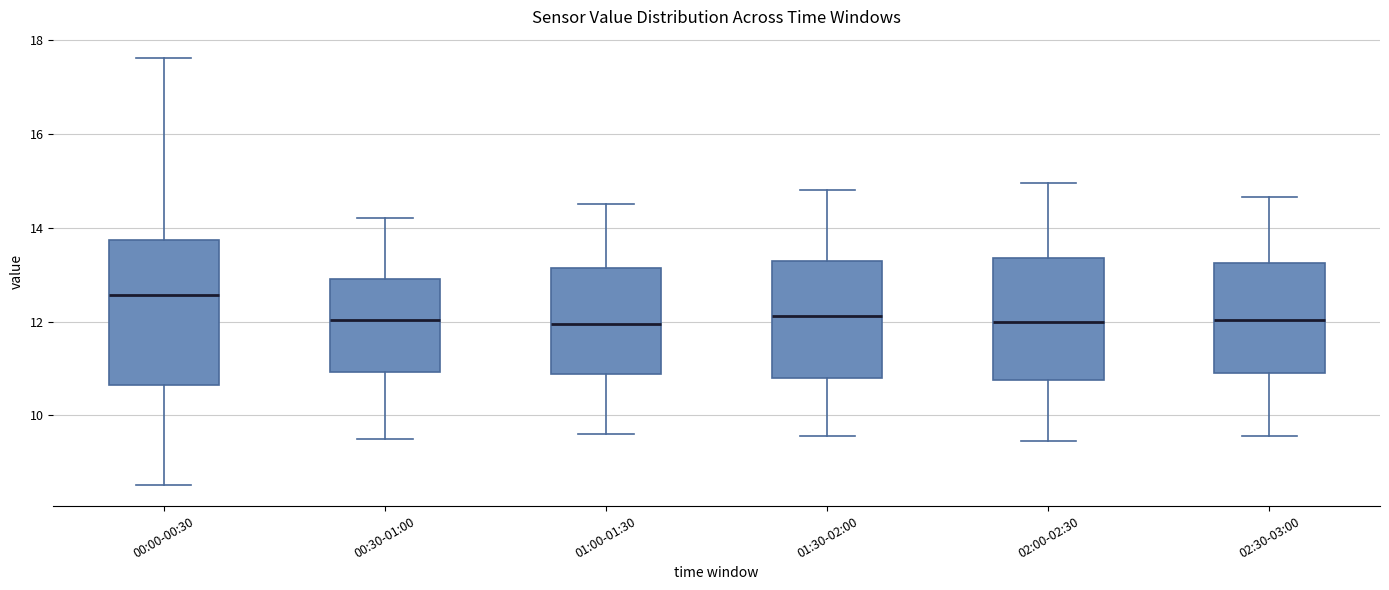

Reading left to right, transcribe this box plot: for each box, give where its median line is, the range the box spans, and where its two whiskers end, as read against the y-axis. The values are not printed on the chart, so give them approximately, as read against the axis.

00:00-00:30: median 12.6, box 10.6 to 13.8, whiskers 8.6 to 17.6
00:30-01:00: median 12.0, box 11.0 to 13.0, whiskers 9.6 to 14.2
01:00-01:30: median 12.0, box 10.8 to 13.2, whiskers 9.6 to 14.6
01:30-02:00: median 12.2, box 10.8 to 13.4, whiskers 9.6 to 14.8
02:00-02:30: median 12.0, box 10.8 to 13.4, whiskers 9.4 to 15.0
02:30-03:00: median 12.0, box 11.0 to 13.2, whiskers 9.6 to 14.6